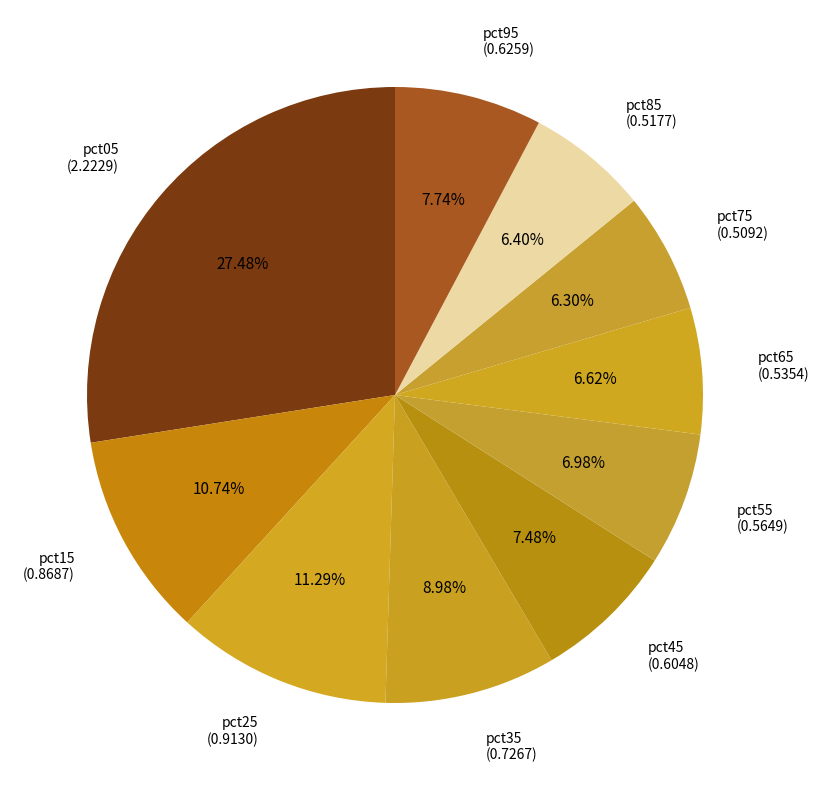

What is the largest slice in the pie chart?

pct05